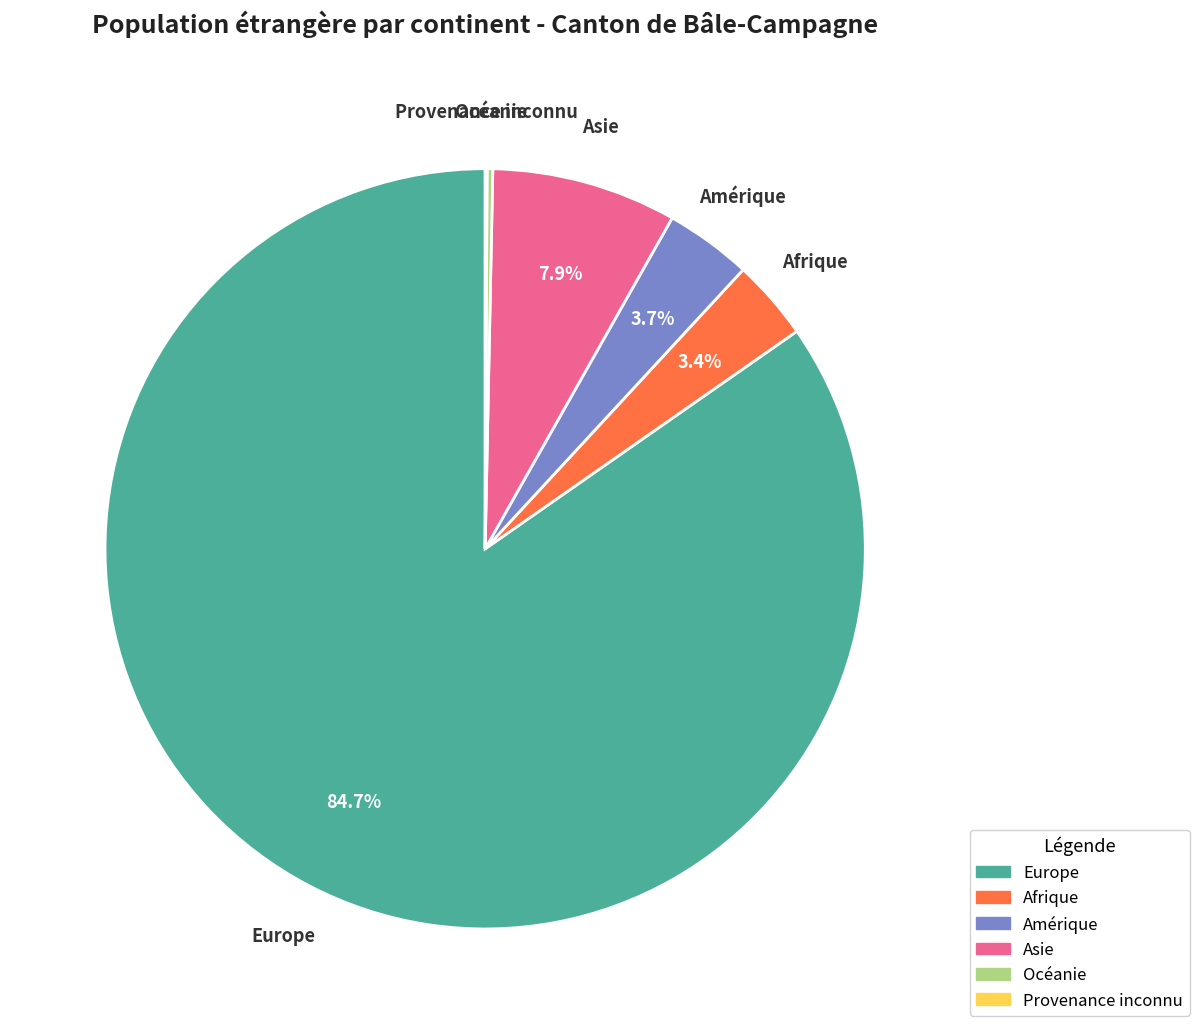

What portion of the pie excludes Afrique?

96.6%